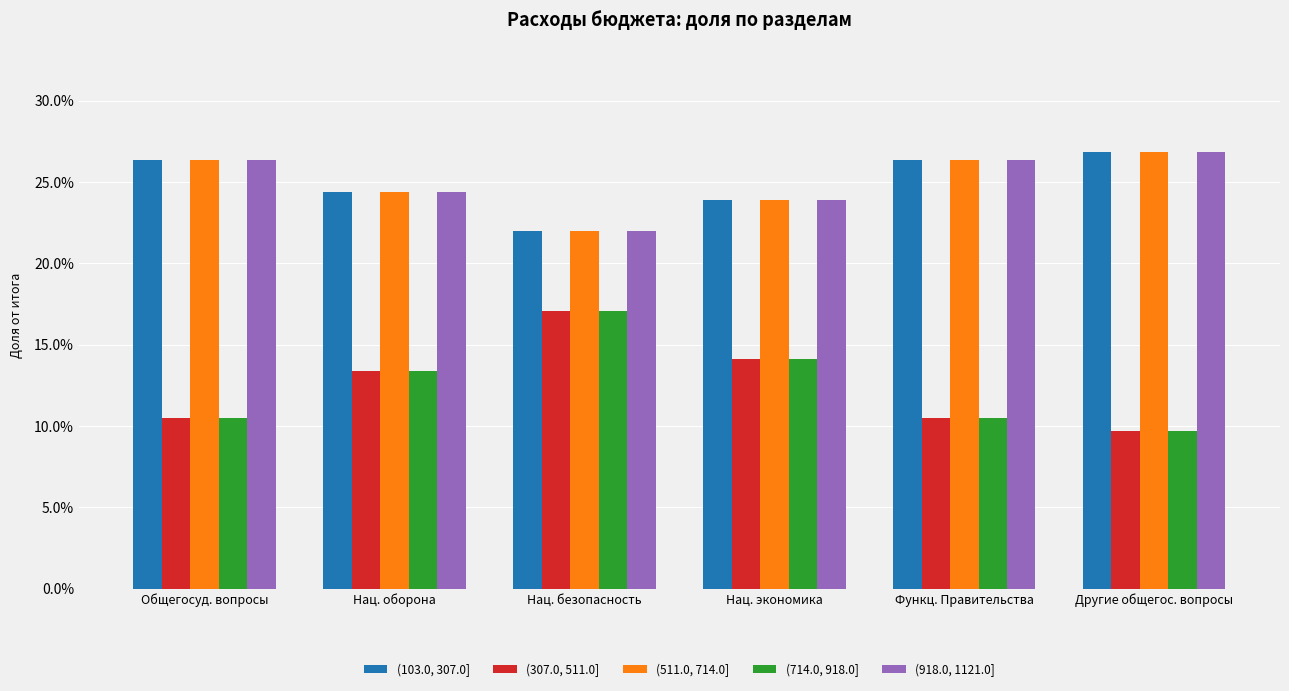

Are the bars horizontal?

No